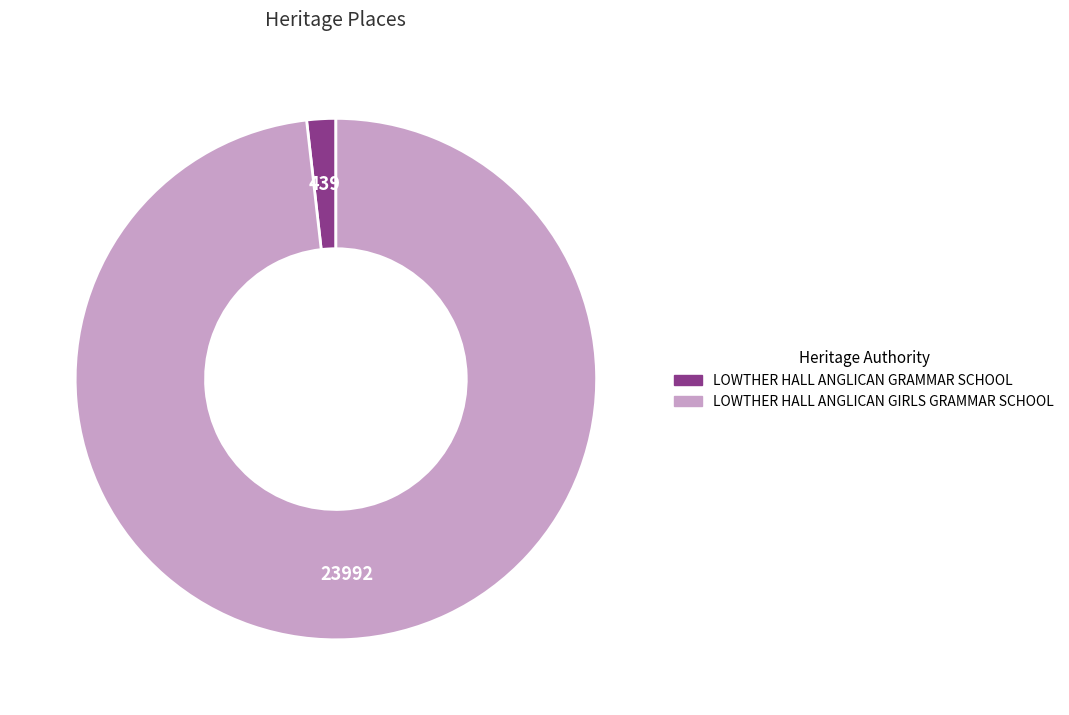

True or false: LOWTHER HALL ANGLICAN GIRLS GRAMMAR SCHOOL accounts for 98% of the total.

True